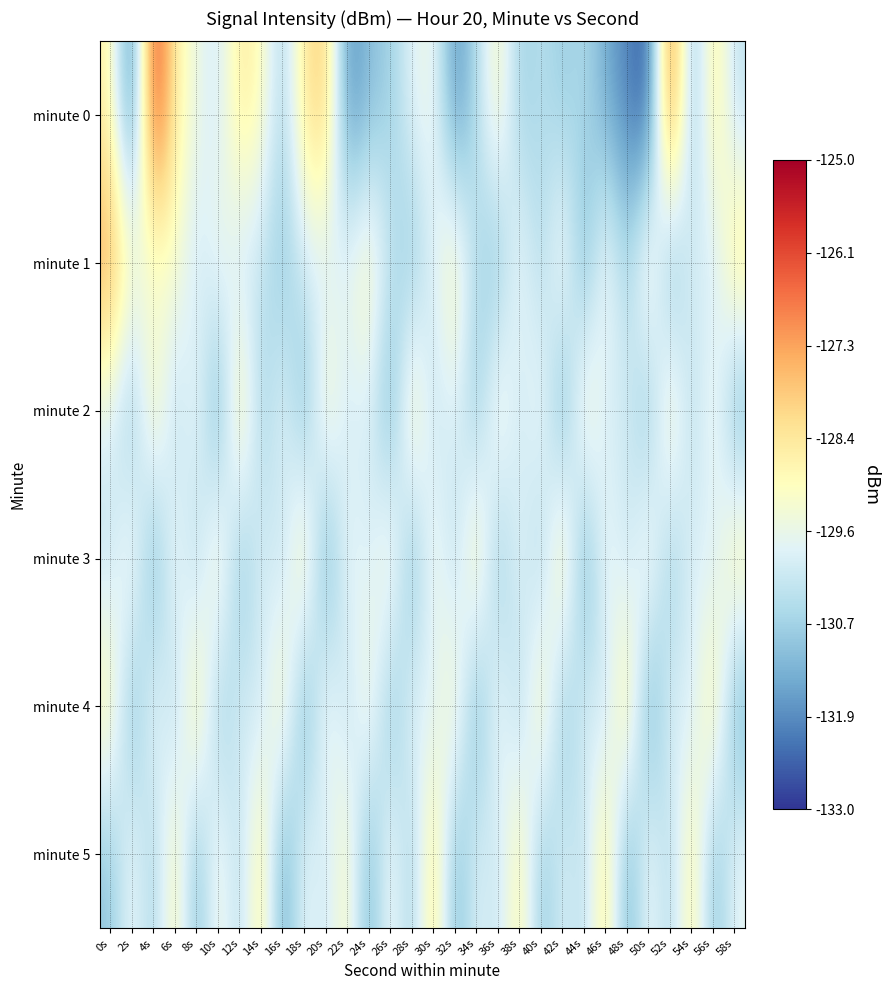

At which category is the sum across all series the highest?

4s